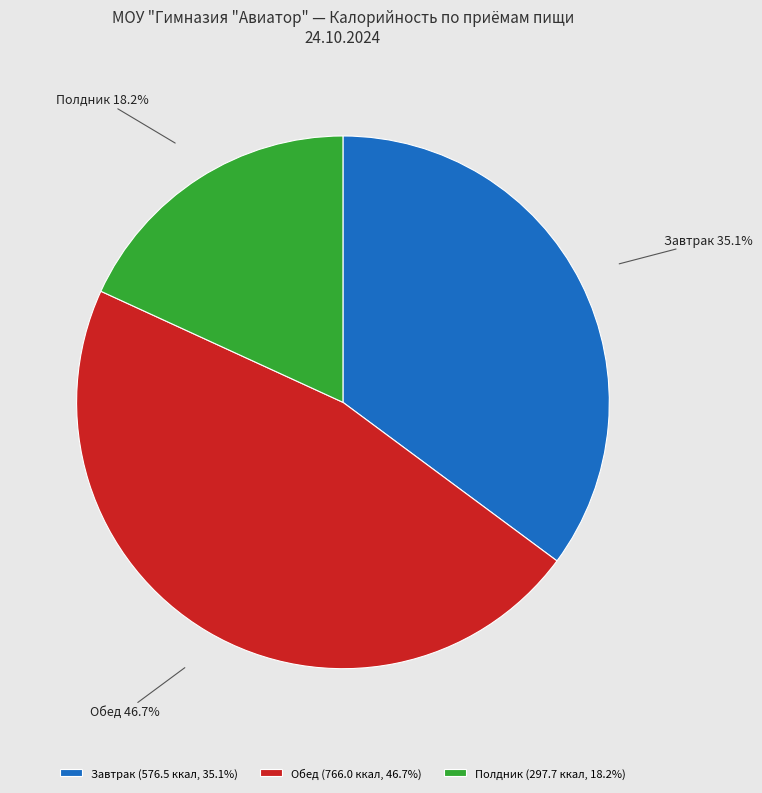

What portion of the pie excludes Полдник?

81.8%